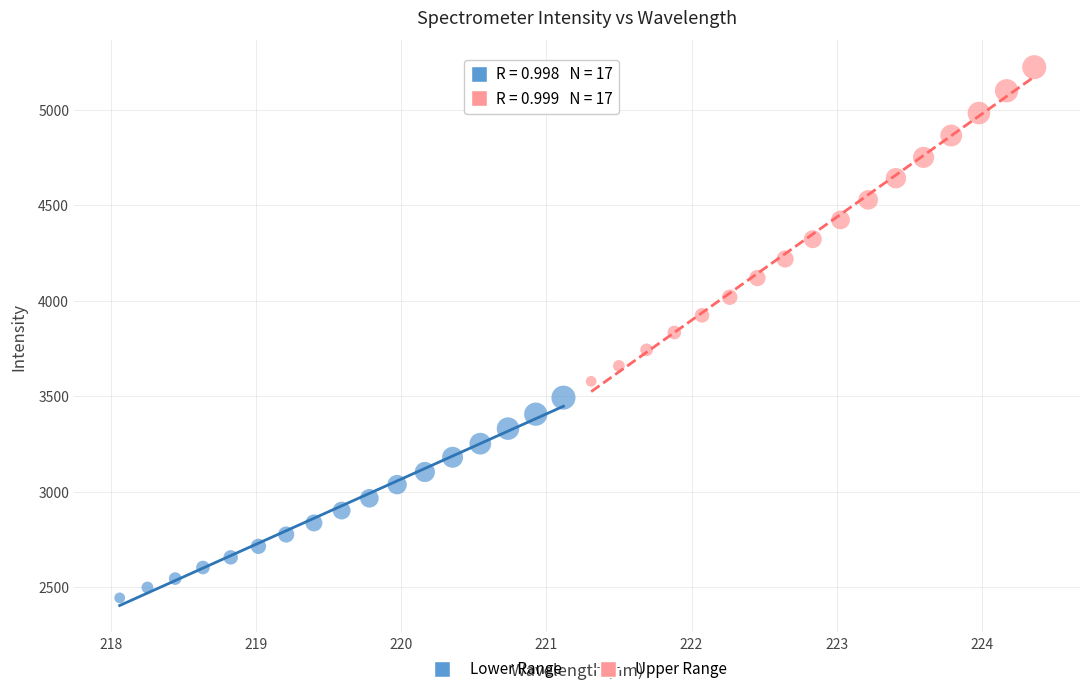

Which series contains the highest Y value?

Upper Range